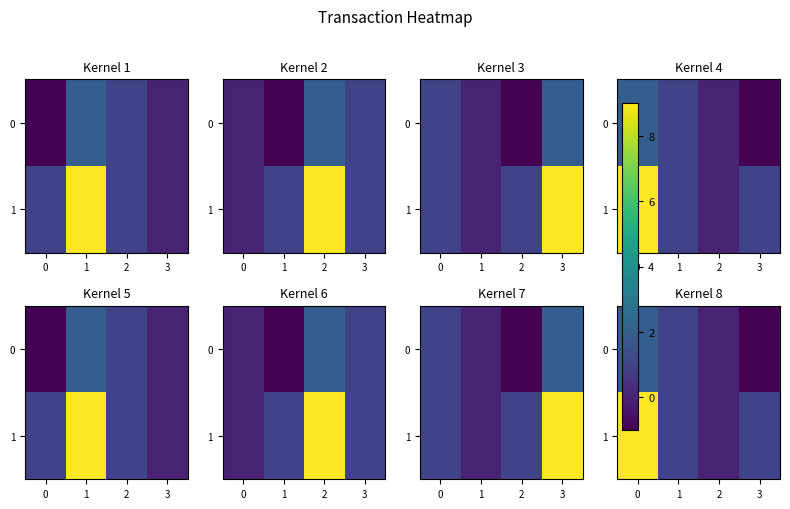

Is it true that 1 equals 2 at 3?

False